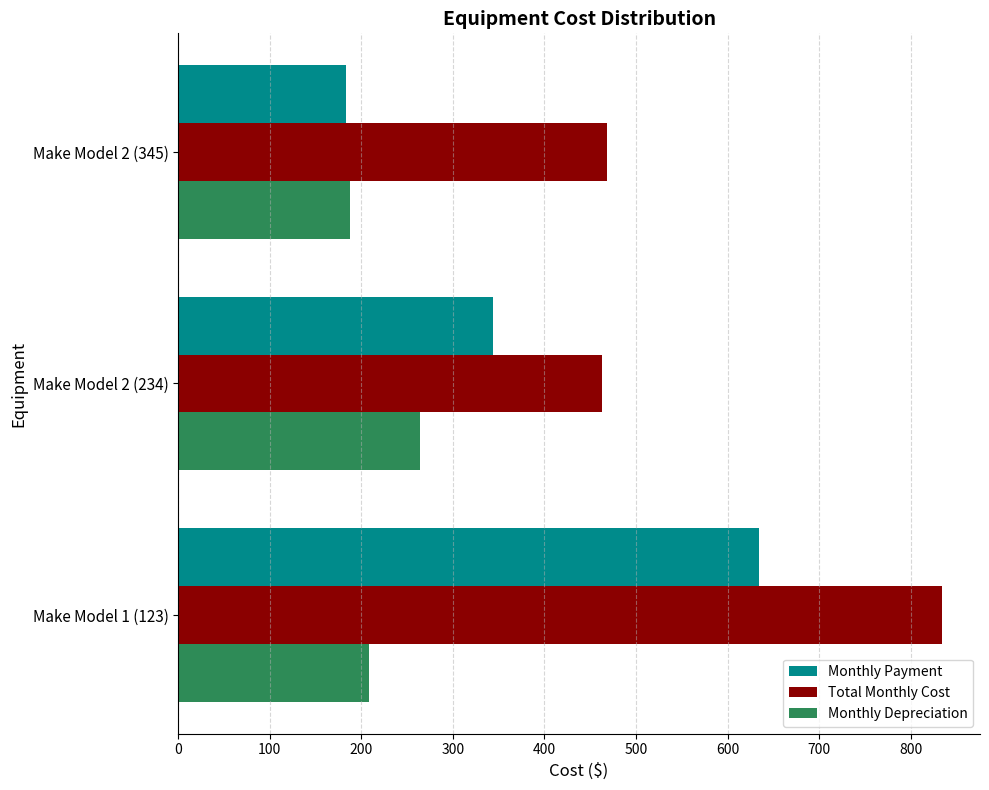

What is the sum of all Monthly Payment values?

1160.6